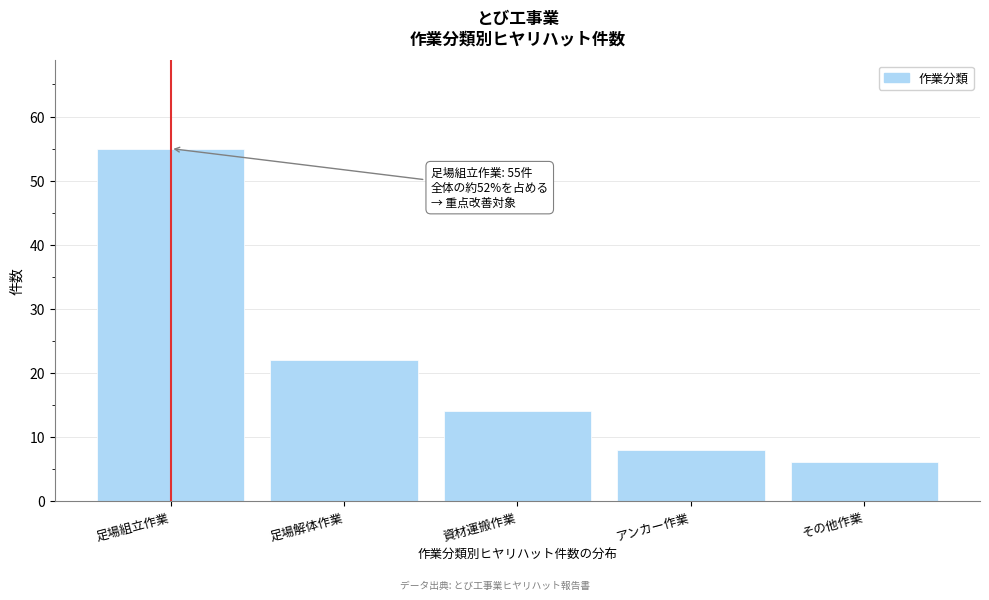

Reading left to right, extract all data points from this chart.

足場組立作業=55	足場解体作業=22	資材運搬作業=14	アンカー作業=8	その他作業=6